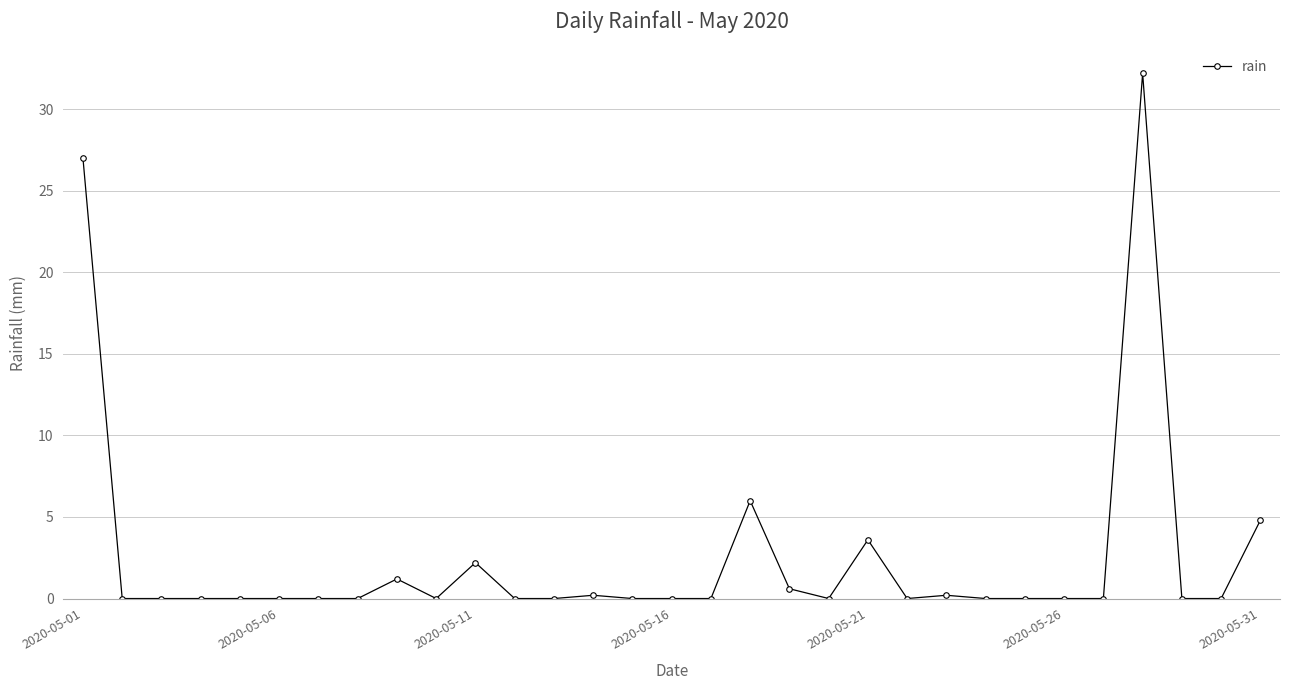

What is the greatest value displayed?

32.2